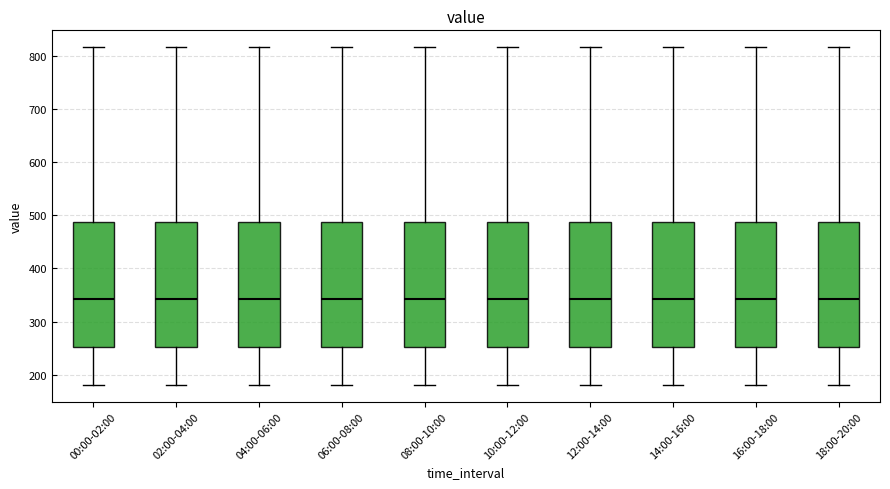

Reading left to right, transcribe this box plot: for each box, give where its median line is, the range the box spans, and where its two whiskers end, as read against the y-axis. The values are not printed on the chart, so give them approximately, as read against the axis.

00:00-02:00: median 340, box 250 to 490, whiskers 180 to 820
02:00-04:00: median 340, box 250 to 490, whiskers 180 to 820
04:00-06:00: median 340, box 250 to 490, whiskers 180 to 820
06:00-08:00: median 340, box 250 to 490, whiskers 180 to 820
08:00-10:00: median 340, box 250 to 490, whiskers 180 to 820
10:00-12:00: median 340, box 250 to 490, whiskers 180 to 820
12:00-14:00: median 340, box 250 to 490, whiskers 180 to 820
14:00-16:00: median 340, box 250 to 490, whiskers 180 to 820
16:00-18:00: median 340, box 250 to 490, whiskers 180 to 820
18:00-20:00: median 340, box 250 to 490, whiskers 180 to 820